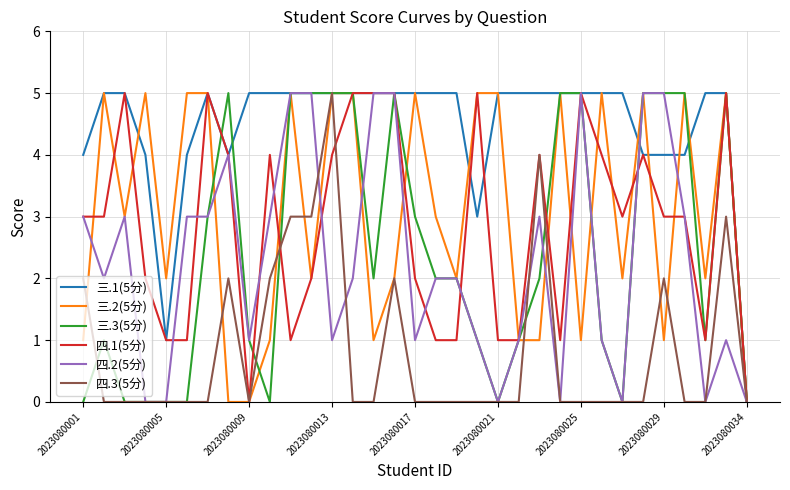

True or false: 三.2(5分) has more than 0 interior local peaks.

True